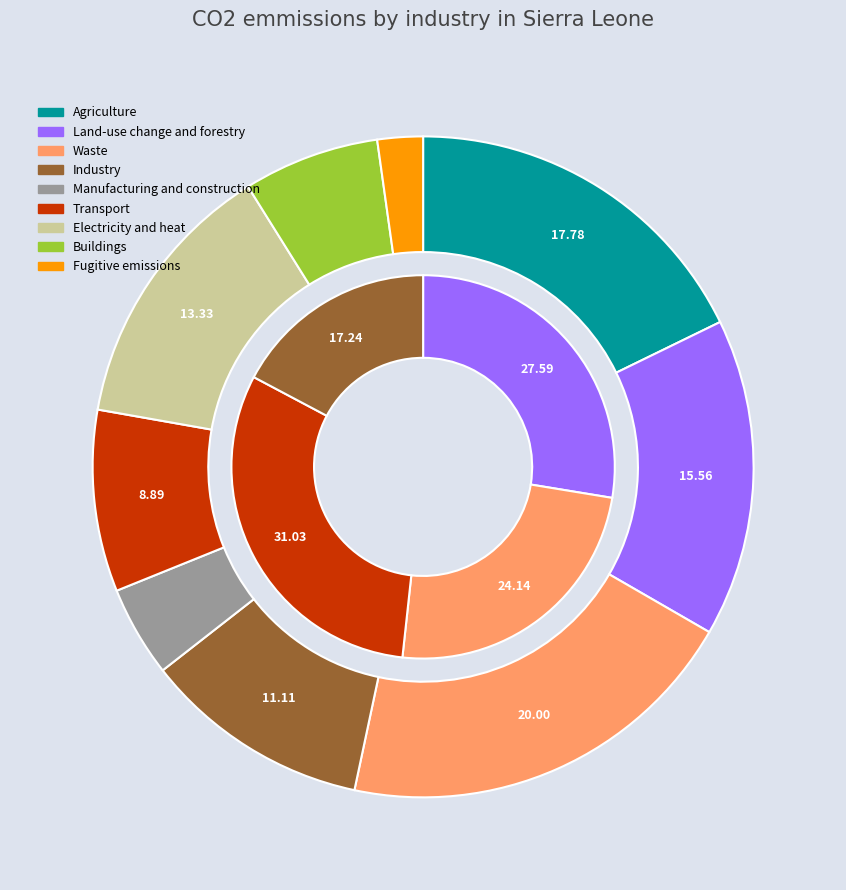

What is the total percentage of 9 and 2?

31.1%